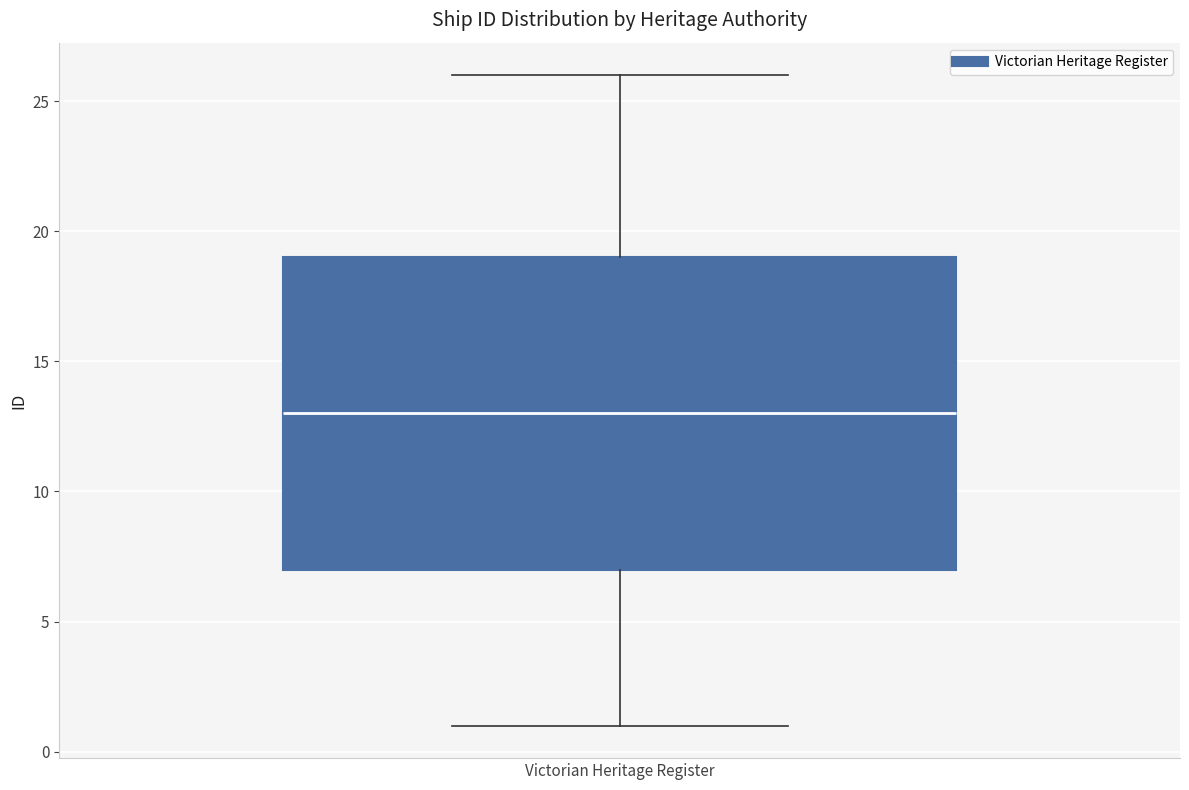

Where is the upper edge of the box for Victorian Heritage Register on the y-axis? The values are not printed on the chart, so give them approximately, as read against the axis.

19